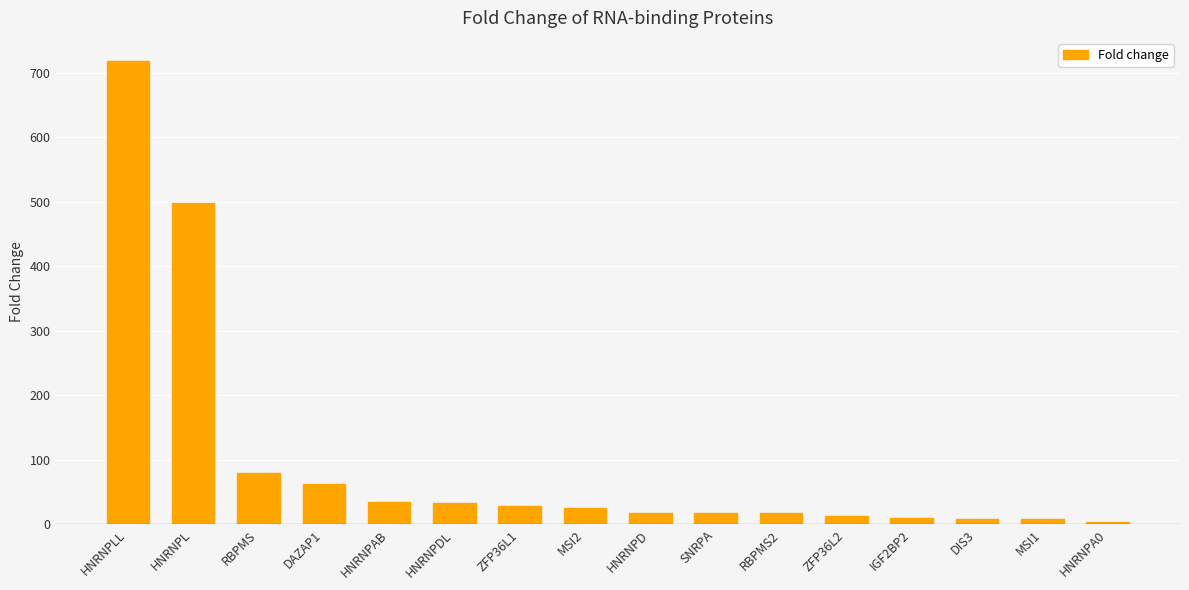

What position from the right is HNRNPL?

15